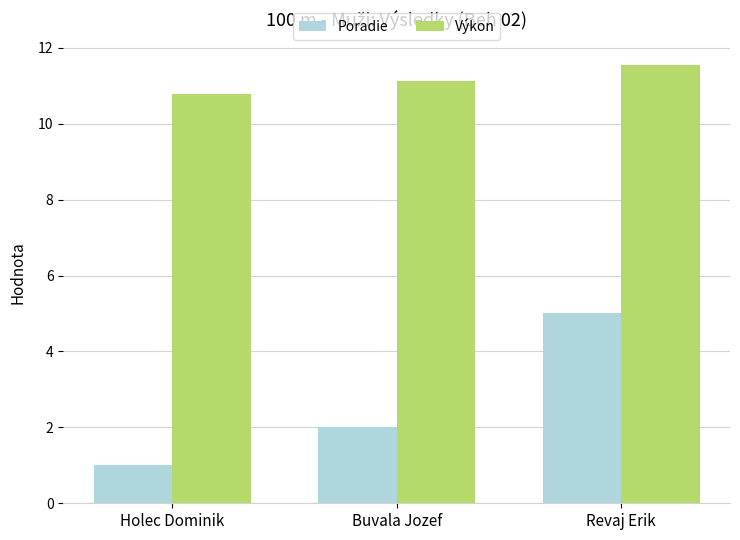

What is the minimum value for Výkon?

10.8